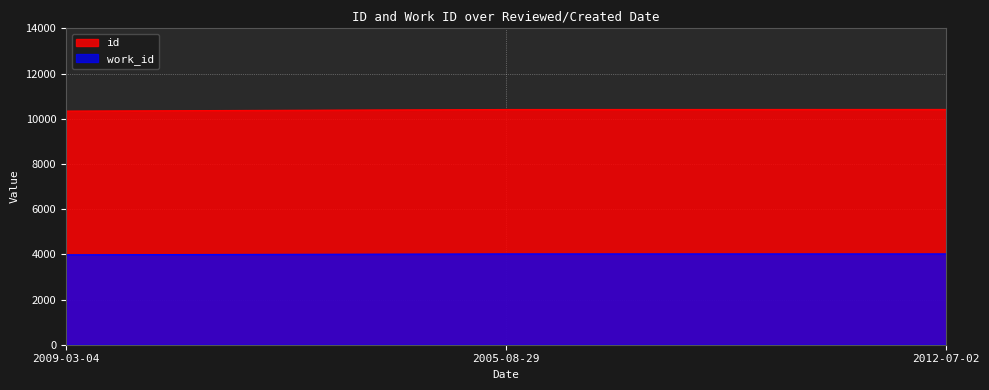

Between 2009-03-04 and 2005-08-29, which series saw the biggest shift?

id